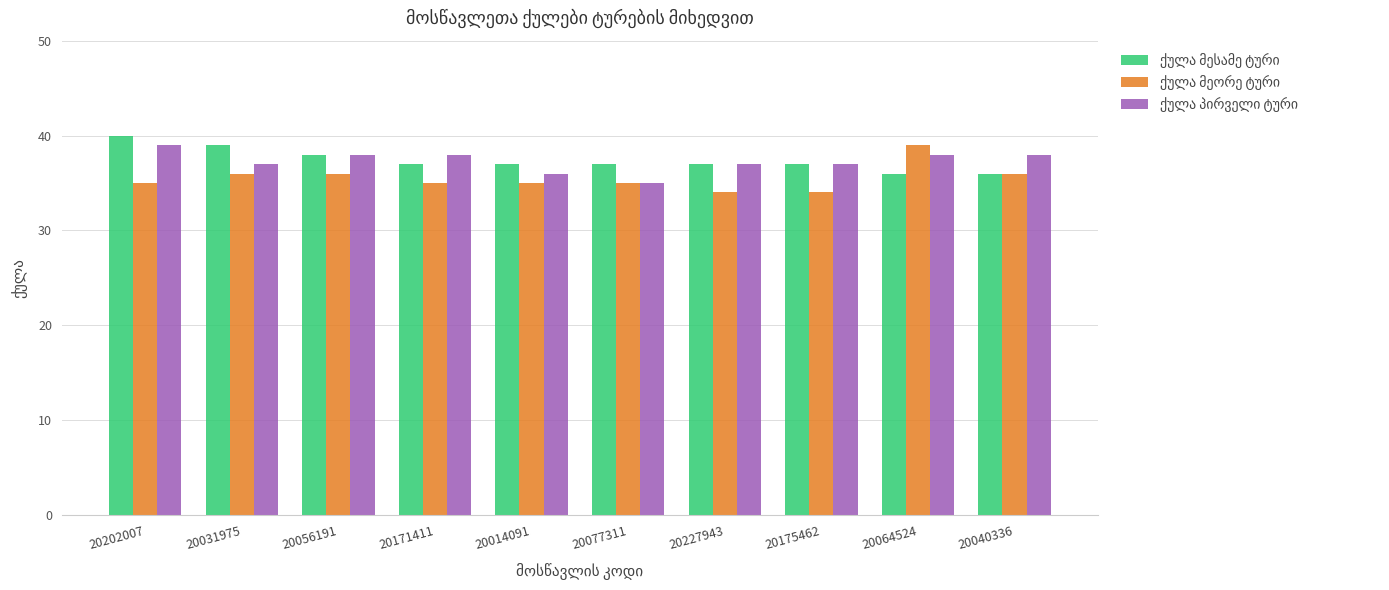

What is the total value across all series at 20064524?

113